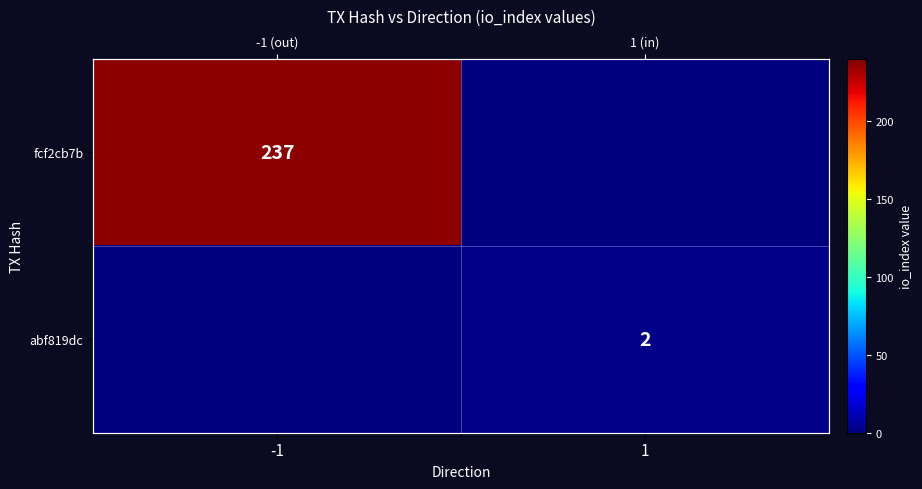

True or false: fcf2cb7b has a value of 143 at -1.

False